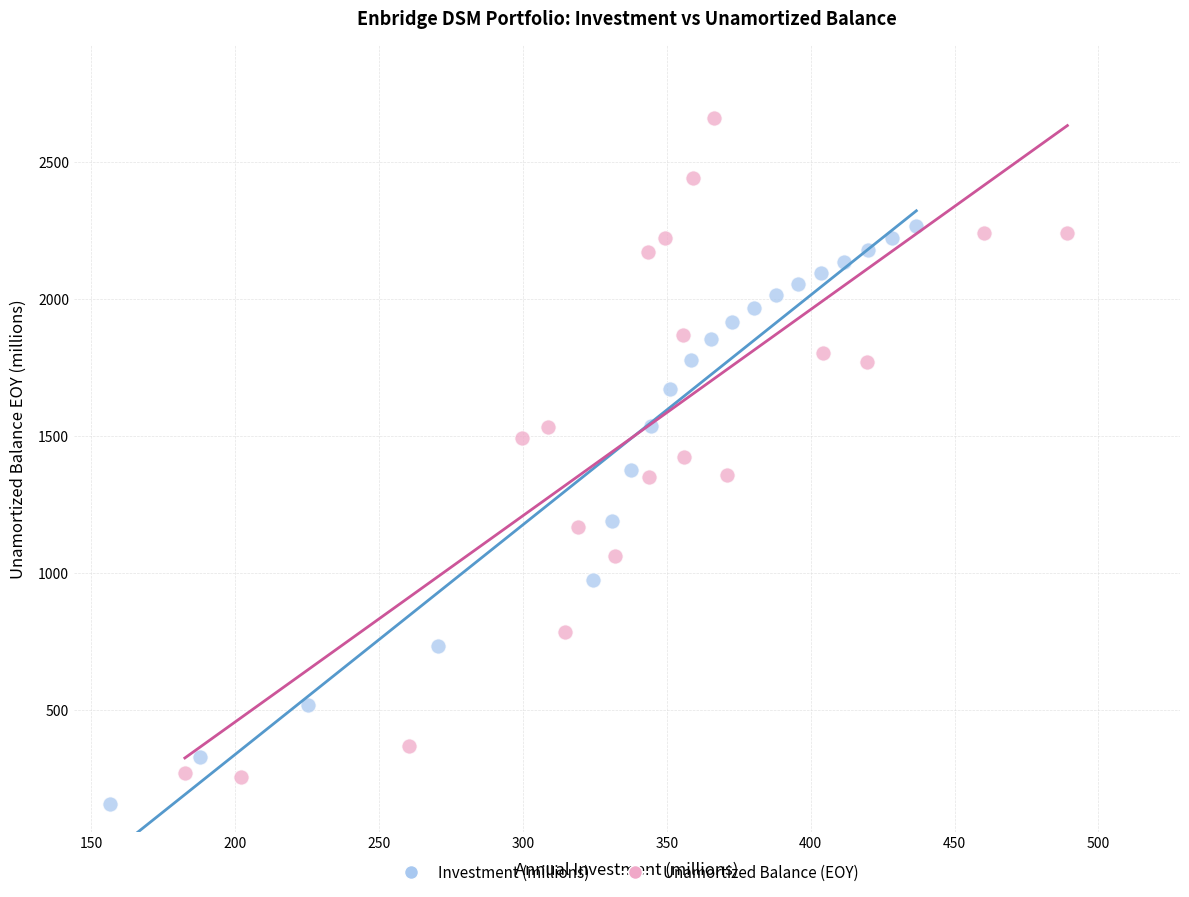

Which series contains the highest Y value?

Unamortized Balance (EOY)